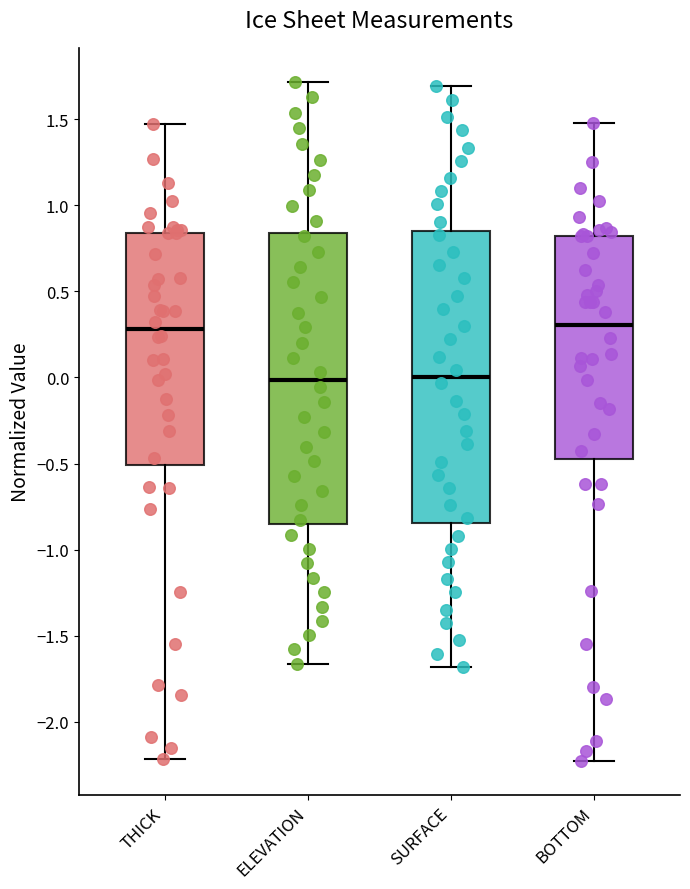

Reading left to right, read every box against the y-axis: the position of its median line, the range the box covers, and the ends of its whiskers. The values are not printed on the chart, so give them approximately, as read against the axis.

THICK: median 0.30, box -0.50 to 0.85, whiskers -2.20 to 1.45
ELEVATION: median 0.00, box -0.85 to 0.85, whiskers -1.65 to 1.70
SURFACE: median 0.00, box -0.85 to 0.85, whiskers -1.70 to 1.70
BOTTOM: median 0.30, box -0.45 to 0.80, whiskers -2.25 to 1.45